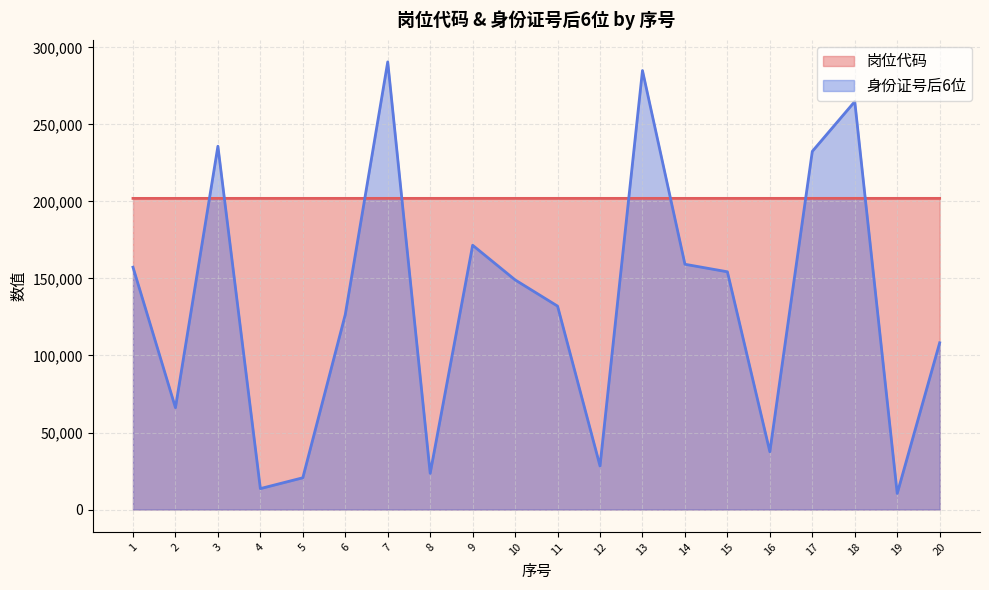

Rank the series by their maximum value, from lowest to highest.

岗位代码, 身份证号后6位